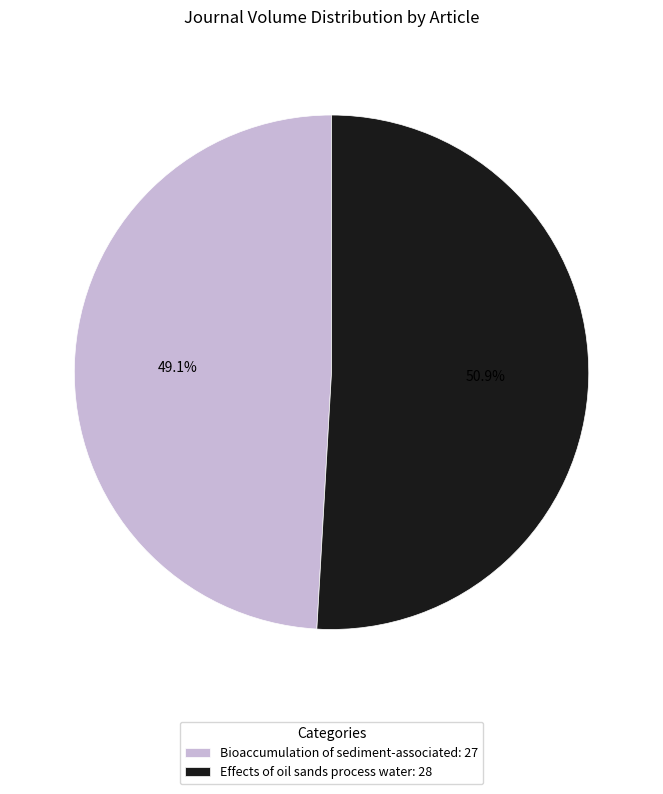

To the nearest percent, what is the combined percentage of Effects of oil sands process water and Bioaccumulation of sediment-associated?

100%